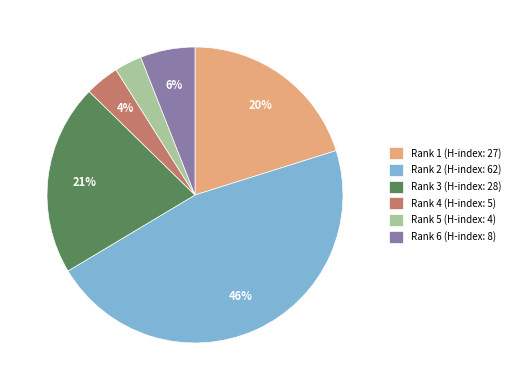

Approximately how many times larger is the value at Rank 6 (H-index: 8) compared to Rank 3 (H-index: 28)?

0.3